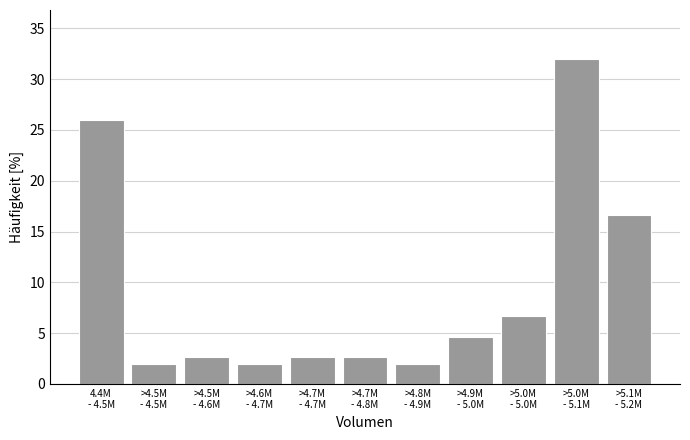

Reading right to left, transcribe all the data shown in this chart.

16.7	32.0	6.7	4.7	2.0	2.7	2.7	2.0	2.7	2.0	26.0